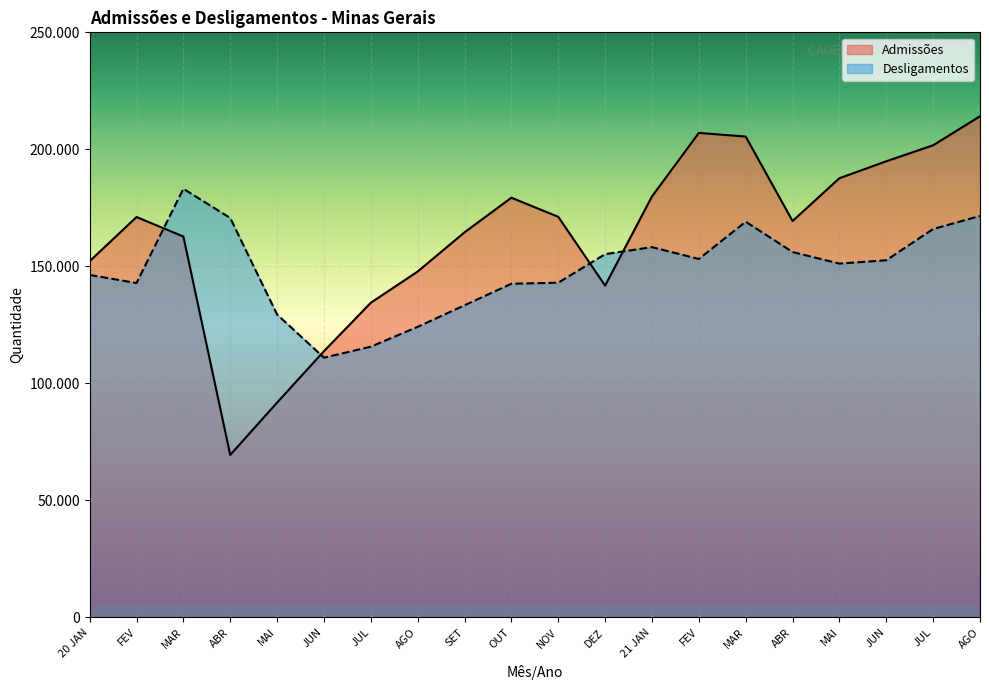

Is the value of Desligamentos at ABR greater than the value of Admissões at FEV?

No